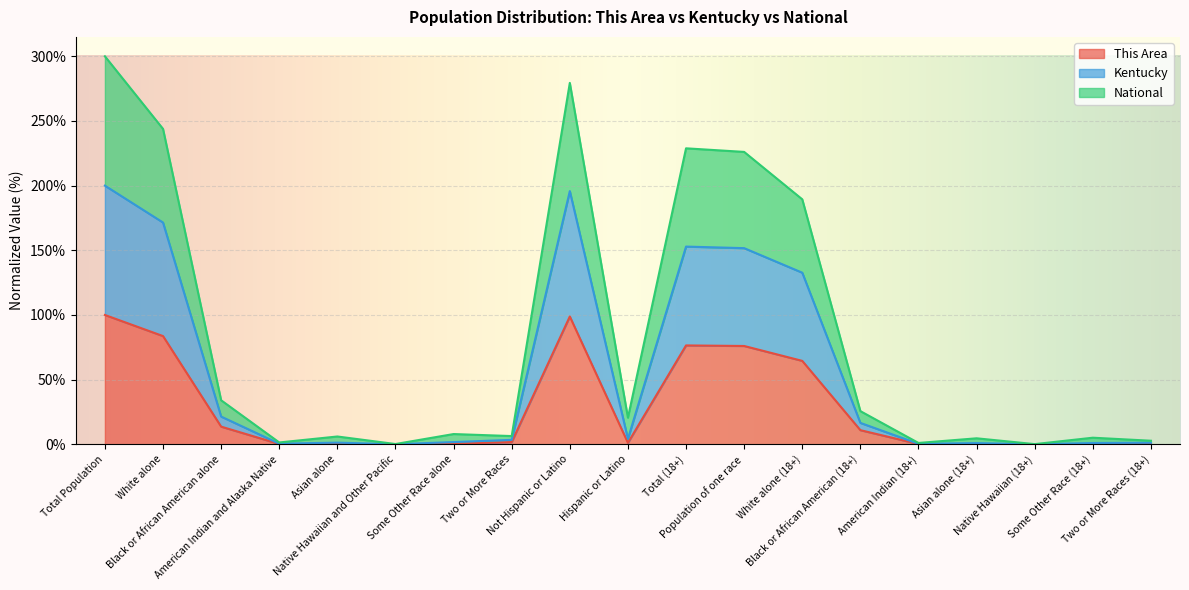

Reading right to left, what are all the values shown in this chart?

This Area: Two or More Races (18+)=0.4	Some Other Race (18+)=0.2	Native Hawaiian (18+)=0.0	Asian alone (18+)=0.1	American Indian (18+)=0.2	Black or African American (18+)=10.9	White alone (18+)=64.5	Population of one race=76.0	Total (18+)=76.5	Hispanic or Latino=1.2	Not Hispanic or Latino=98.8	Two or More Races=1.7	Some Other Race alone=0.5	Native Hawaiian and Other Pacific=0.0	Asian alone=0.2	American Indian and Alaska Native=0.3	Black or African American alone=13.7	White alone=83.7	Total Population=100.0
Kentucky: Two or More Races (18+)=1.2	Some Other Race (18+)=1.0	Native Hawaiian (18+)=0.0	Asian alone (18+)=1.0	American Indian (18+)=0.4	Black or African American (18+)=16.6	White alone (18+)=132.7	Population of one race=151.7	Total (18+)=152.9	Hispanic or Latino=4.2	Not Hispanic or Latino=195.8	Two or More Races=3.5	Some Other Race alone=1.8	Native Hawaiian and Other Pacific=0.1	Asian alone=1.3	American Indian and Alaska Native=0.5	Black or African American alone=21.5	White alone=171.5	Total Population=200.0
National: Two or More Races (18+)=2.8	Some Other Race (18+)=5.1	Native Hawaiian (18+)=0.2	Asian alone (18+)=4.7	American Indian (18+)=1.1	Black or African American (18+)=25.7	White alone (18+)=189.4	Population of one race=226.1	Total (18+)=228.9	Hispanic or Latino=20.6	Not Hispanic or Latino=279.4	Two or More Races=6.4	Some Other Race alone=7.9	Native Hawaiian and Other Pacific=0.2	Asian alone=6.1	American Indian and Alaska Native=1.4	Black or African American alone=34.1	White alone=243.9	Total Population=300.0